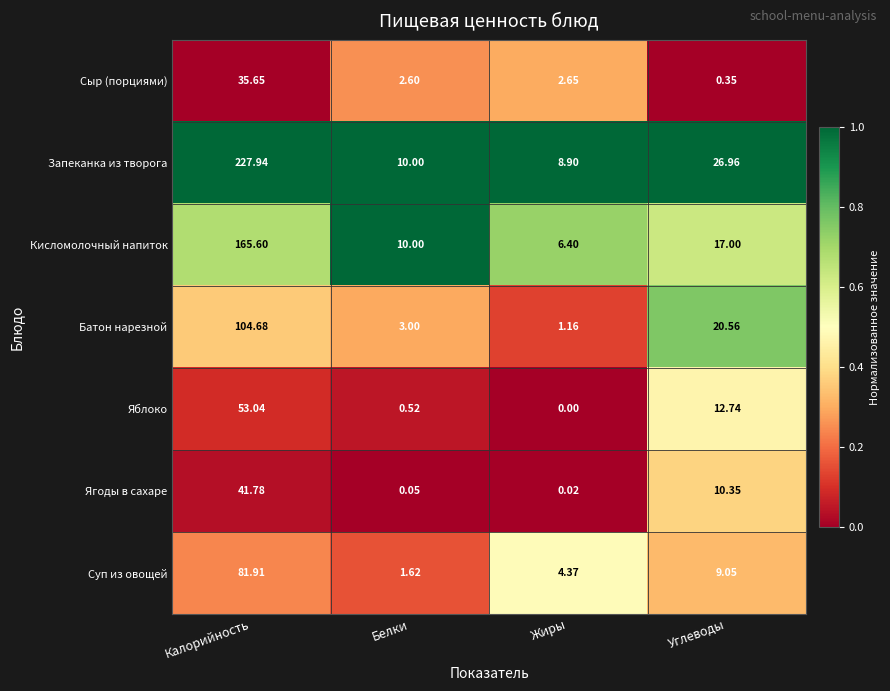

At which label is Батон нарезной closest to 52?

Углеводы